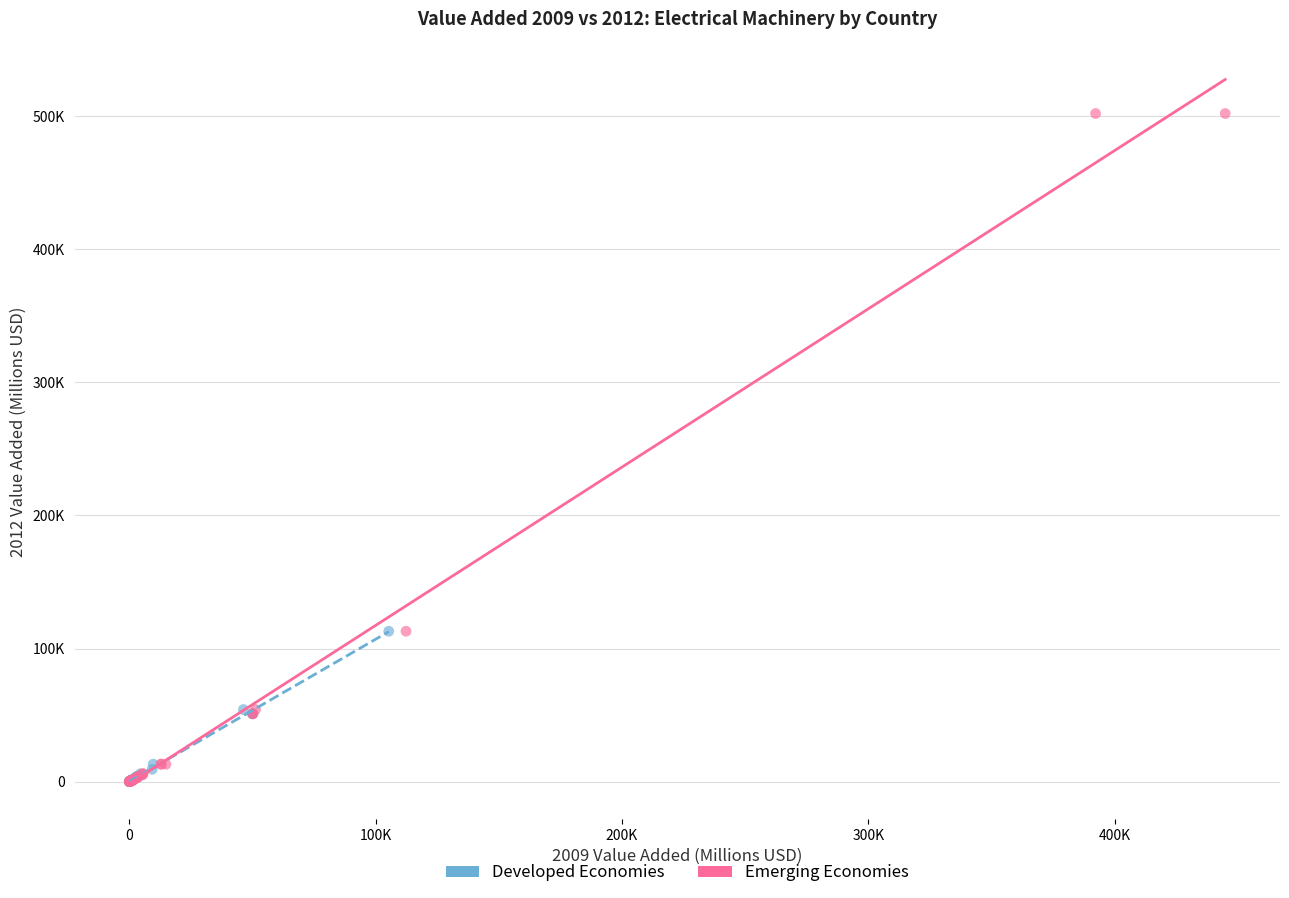

Which series reaches the maximum Y coordinate?

Emerging Economies